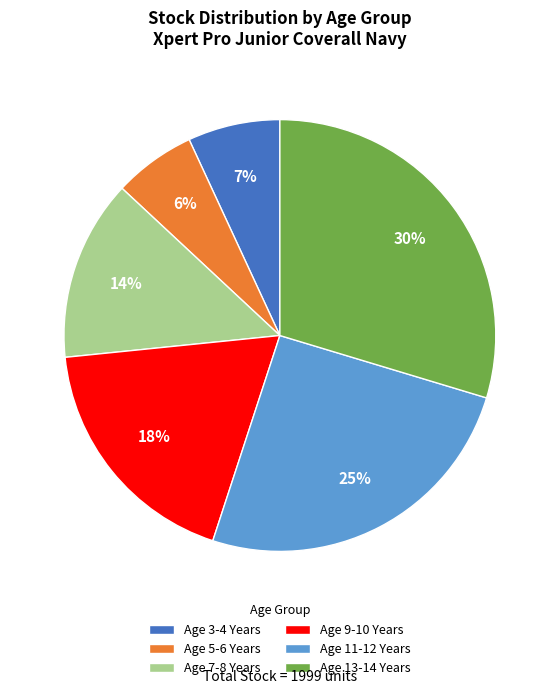

Count the number of slices in the pie.

6